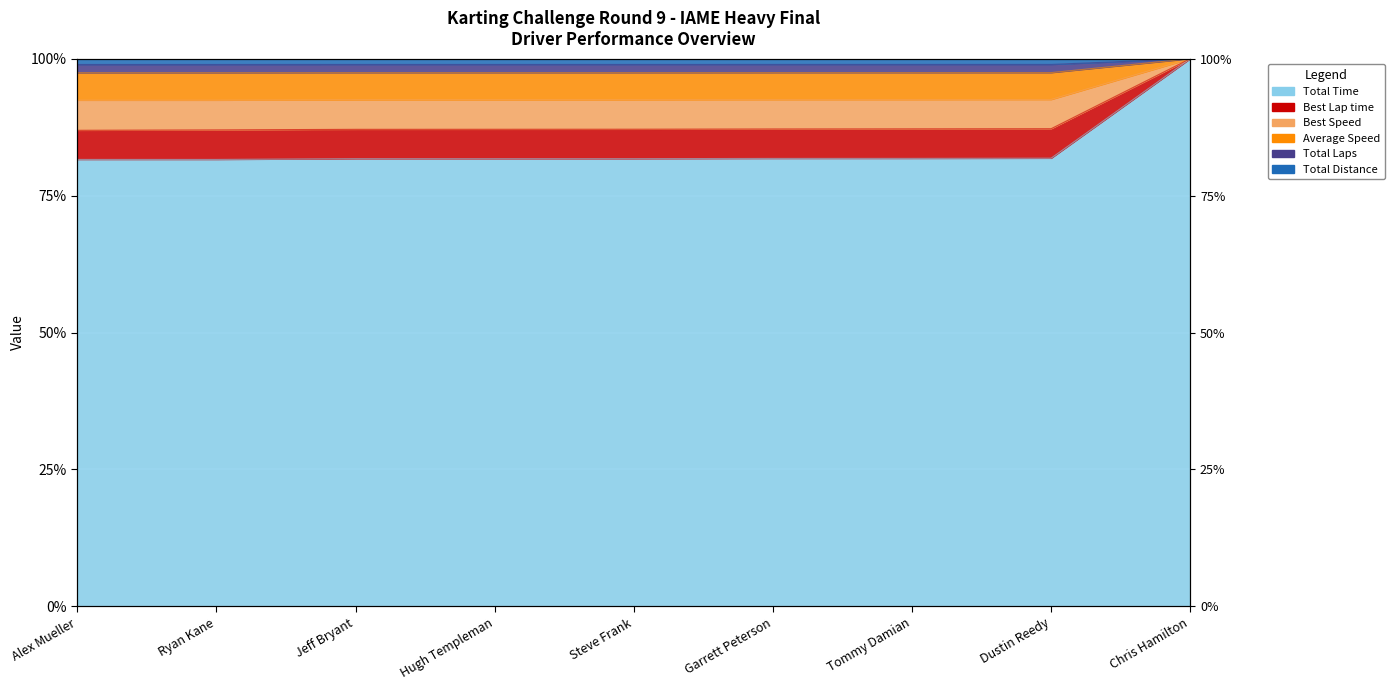

Which label corresponds to the smallest value in the chart?

Alex Mueller